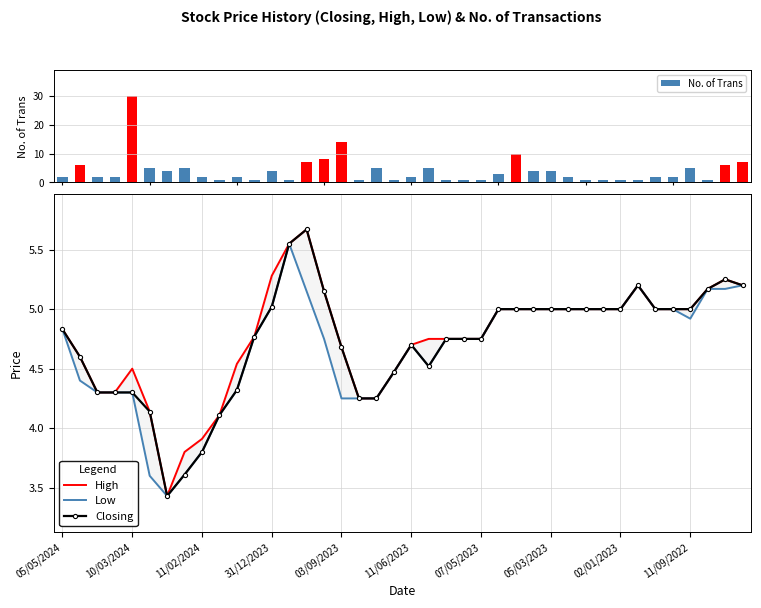

What is the sum of all Low values?

186.6